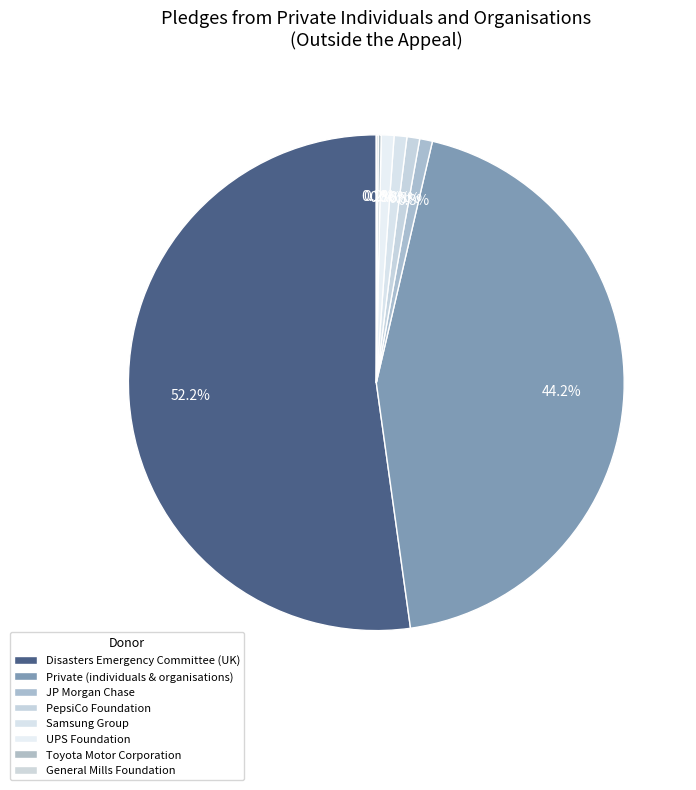

To the nearest percent, what is the average slice percentage?

12%